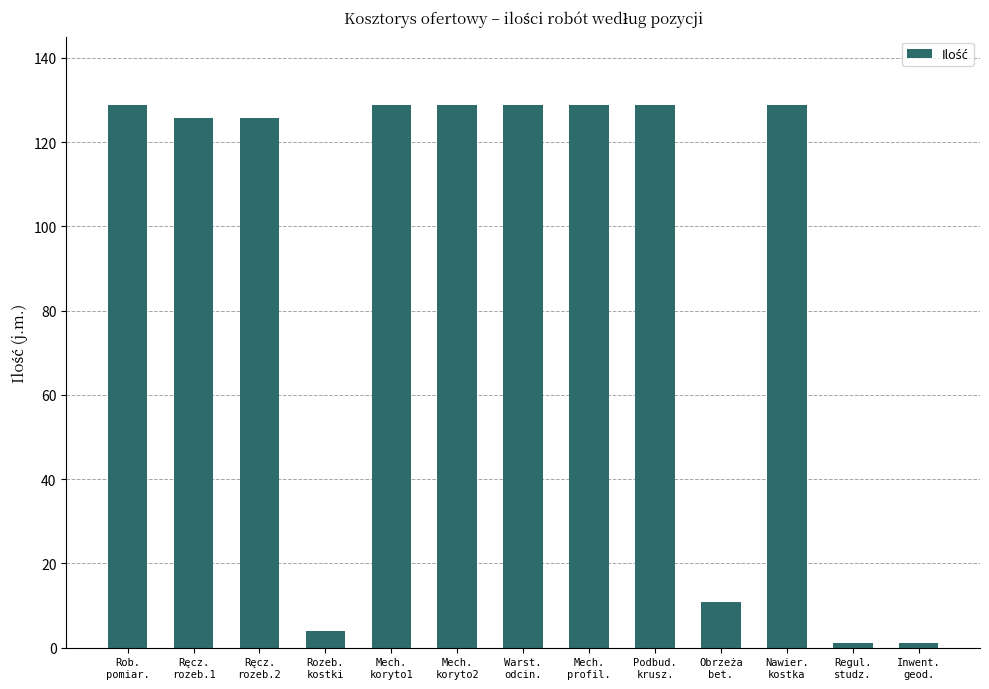

At which label is the value closest to 64?

Obrzeża
bet.